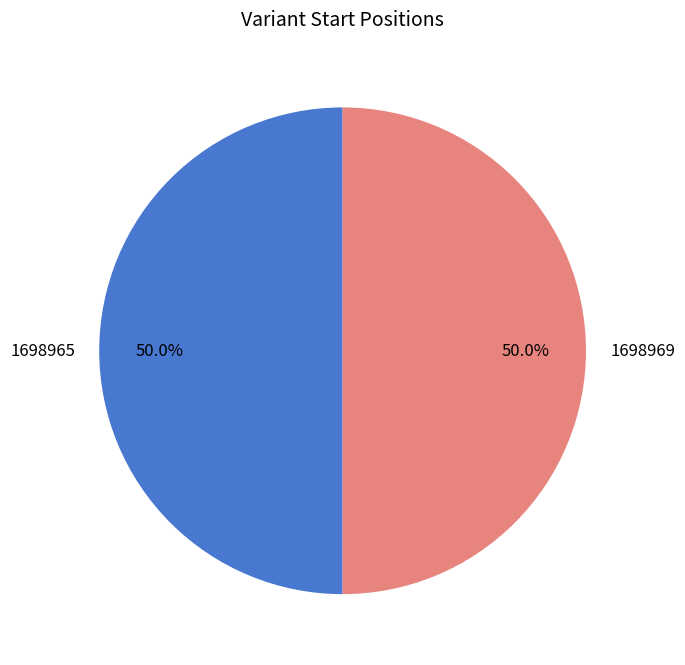

Approximately how many times larger is the value at 1698965 compared to 1698969?

1.0